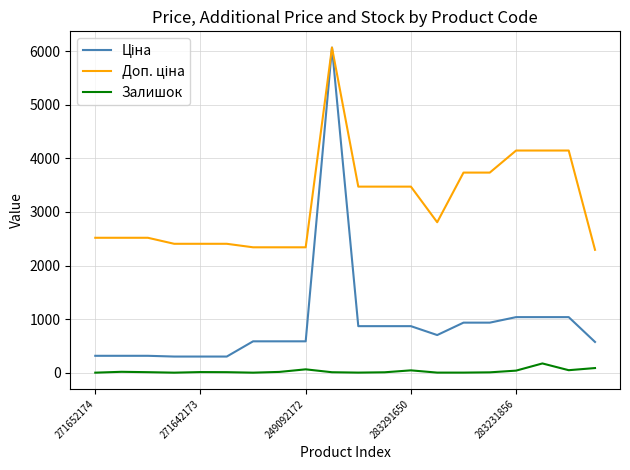

What is the maximum value for Залишок?

172.0